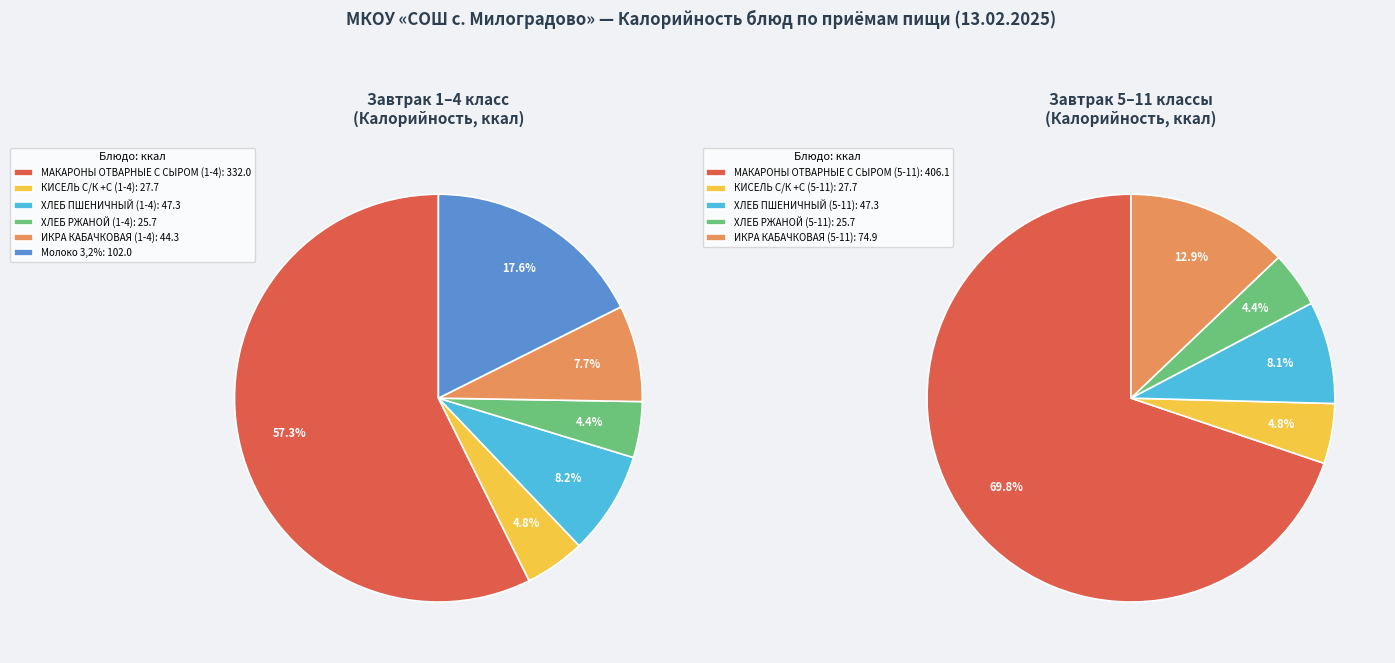

Is the sum of ХЛЕБ РЖАНОЙ (5-11) and КИСЕЛЬ С/К +С (5-11) greater than half?

No